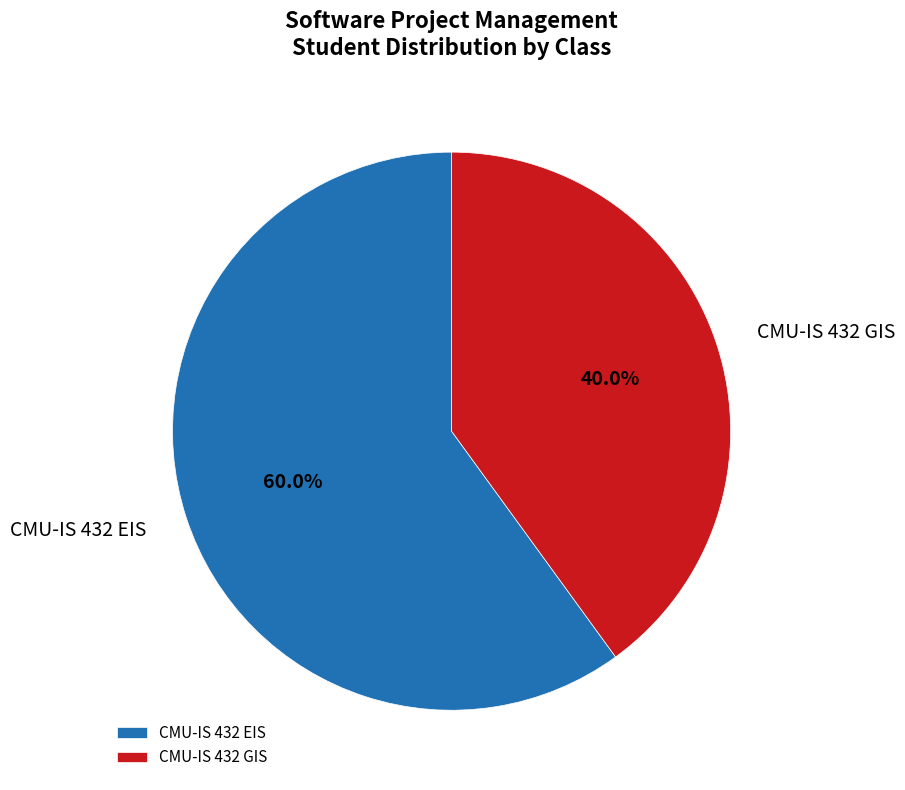

Between CMU-IS 432 EIS and CMU-IS 432 GIS, which is larger?

CMU-IS 432 EIS